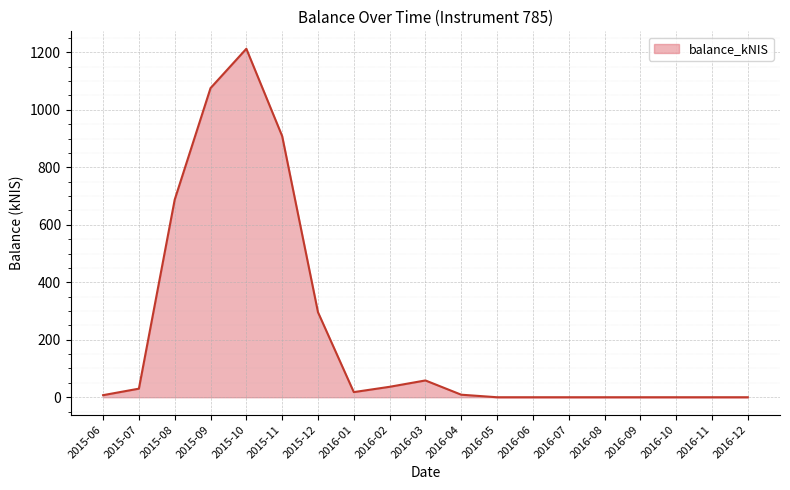

Count the number of data series in this chart.

1